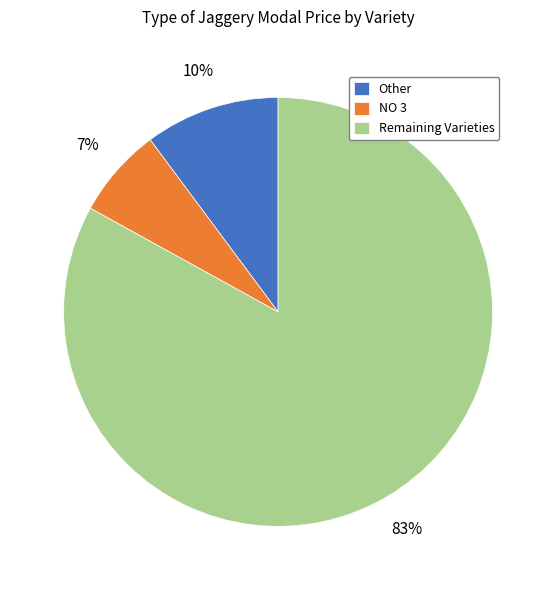

To the nearest percent, what portion does NO 3 represent?

7%